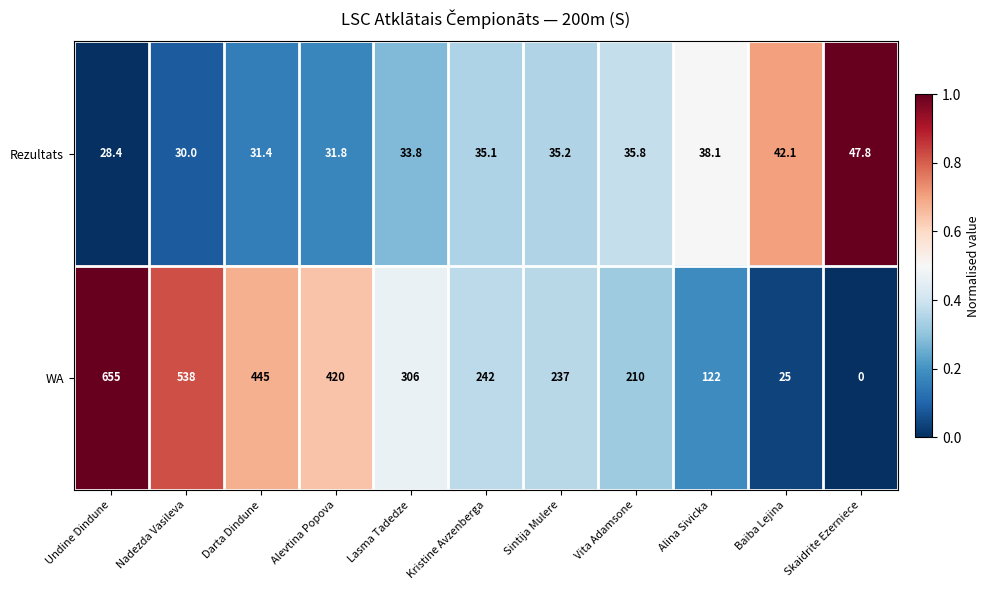

Which label corresponds to the largest value in the chart?

Undine Dindune